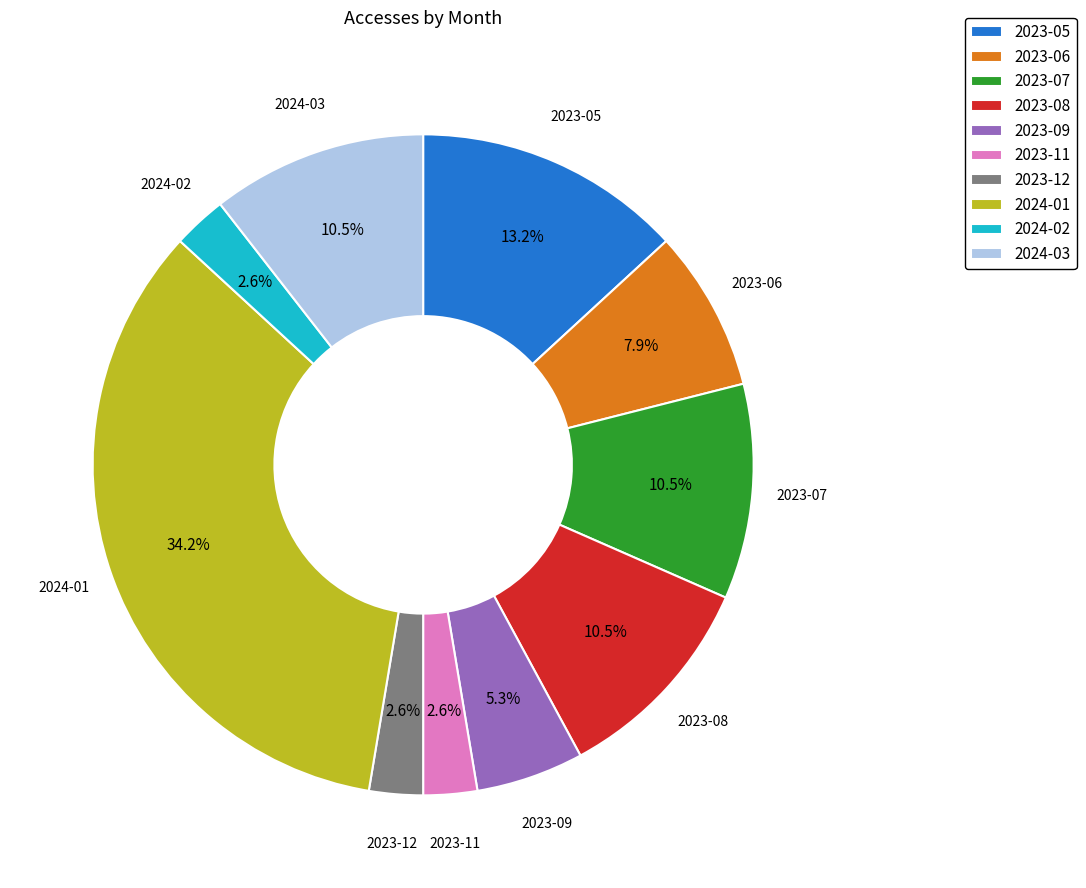

To the nearest percent, what is the difference between the largest and smallest slice percentages?

32%